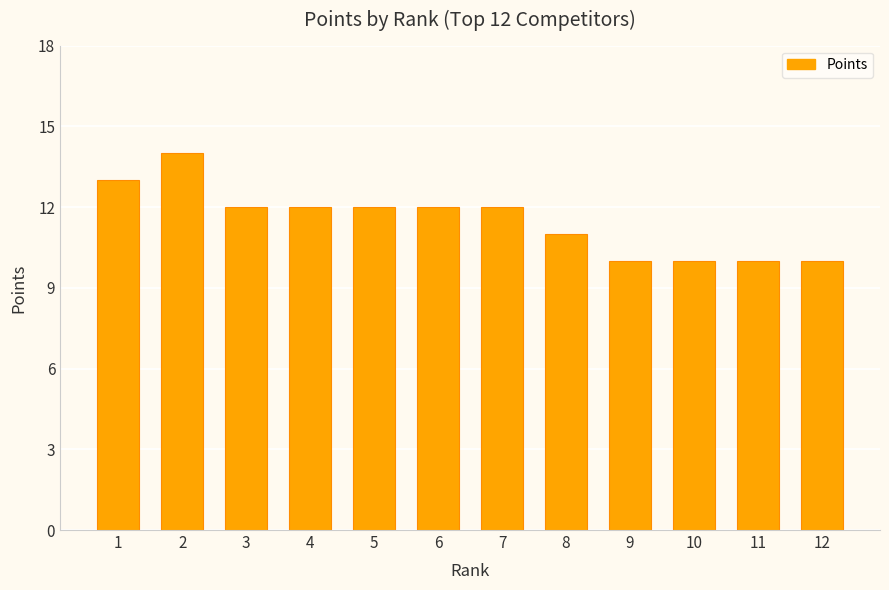

Where does the data first go above 12?

1